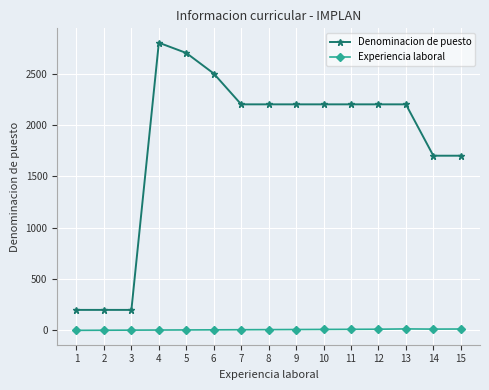

Is the value of Experiencia laboral at 14 greater than the value of Denominacion de puesto at 1?

No